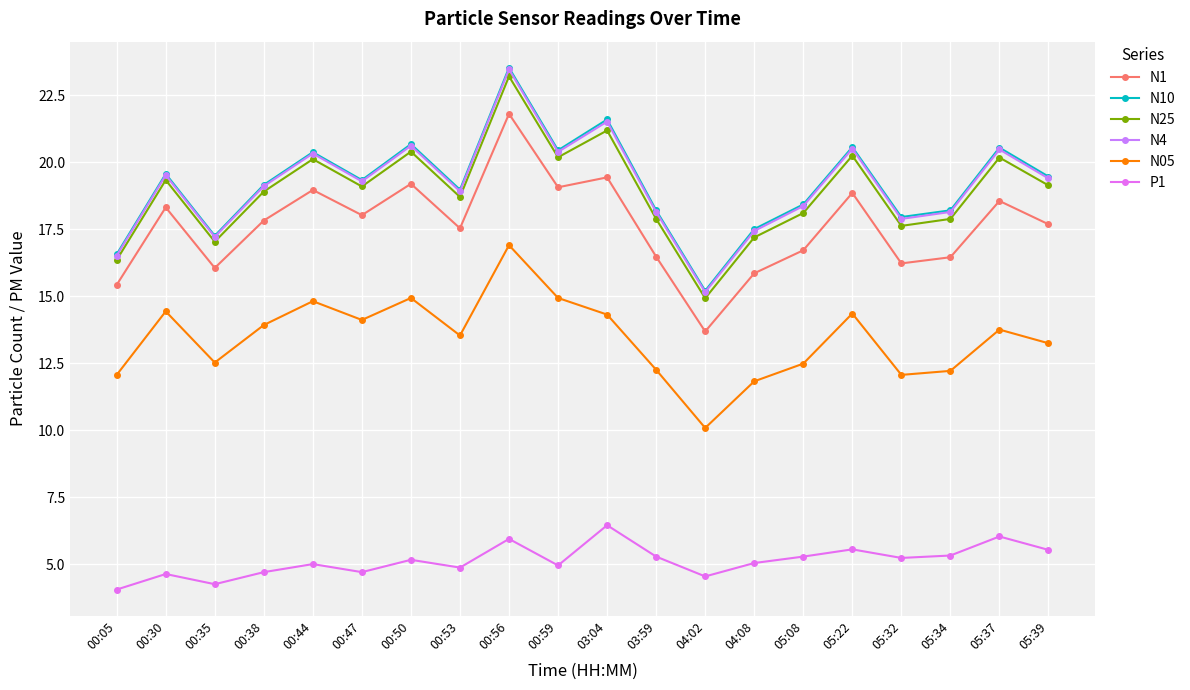

The N4 series shows 20.3 at 00:44. True or false?

True